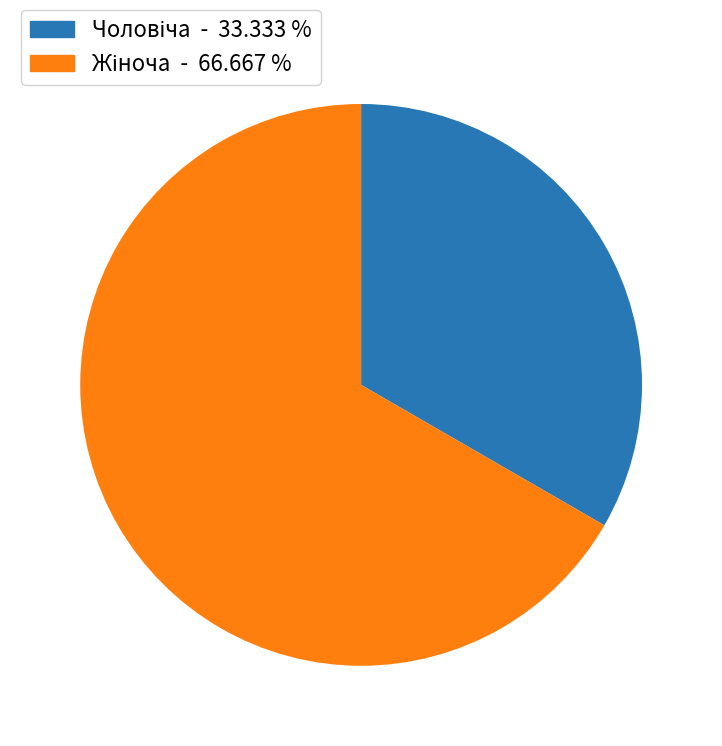

Does any single category account for the majority?

Yes